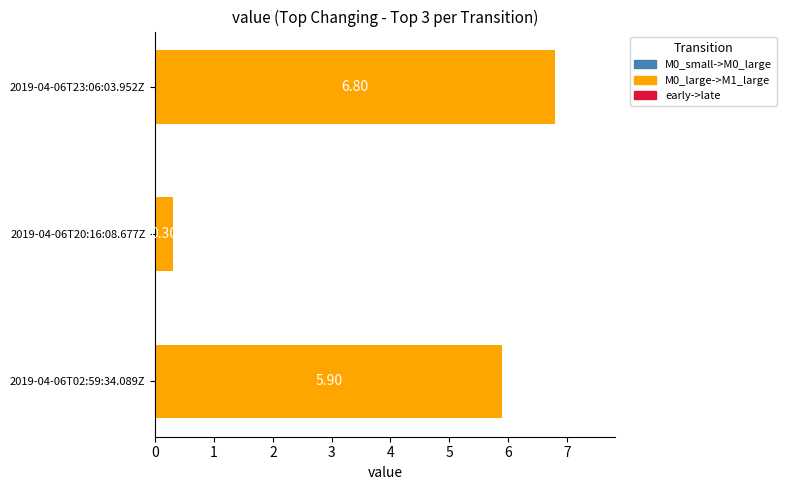

What is the difference between the values at 2019-04-06T23:06:03.952Z and 2019-04-06T20:16:08.677Z?

6.5